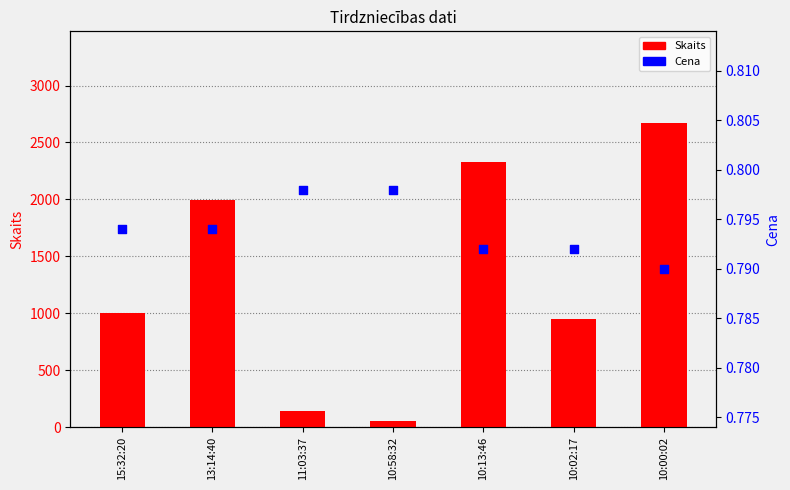

Which series has the largest Y range (max minus min)?

Skaits